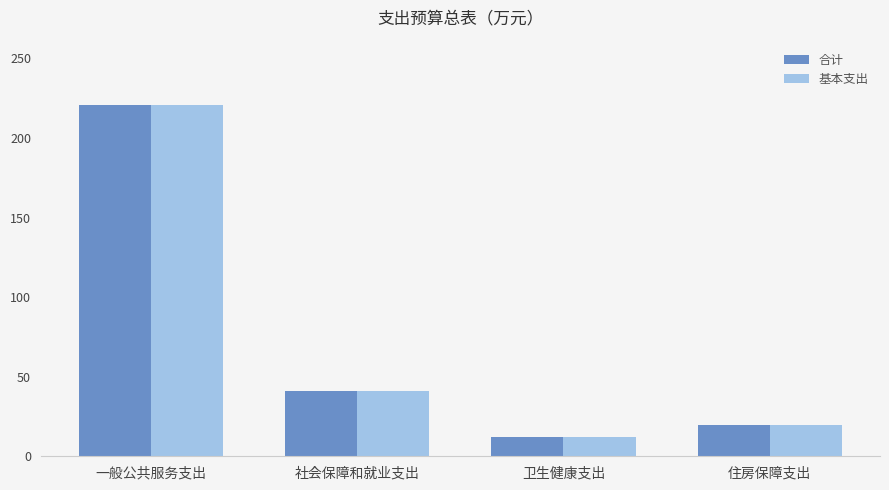

At which category does the chart reach its peak across all series?

一般公共服务支出